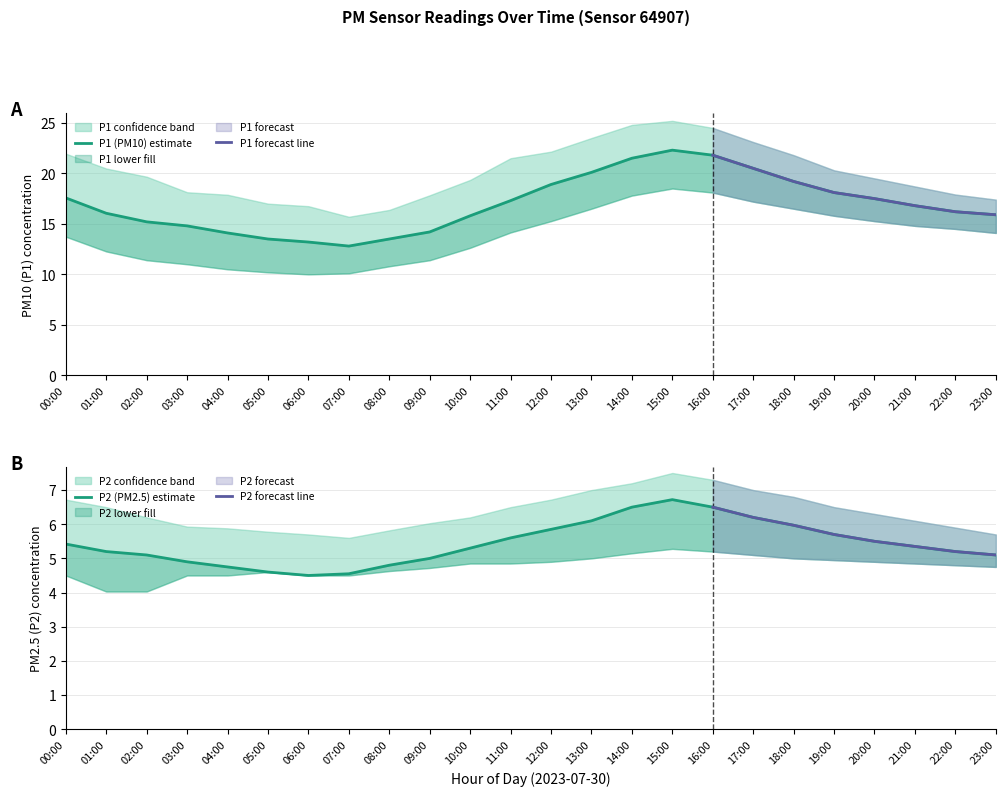

What is the label of the 9th point from the left?

08:00